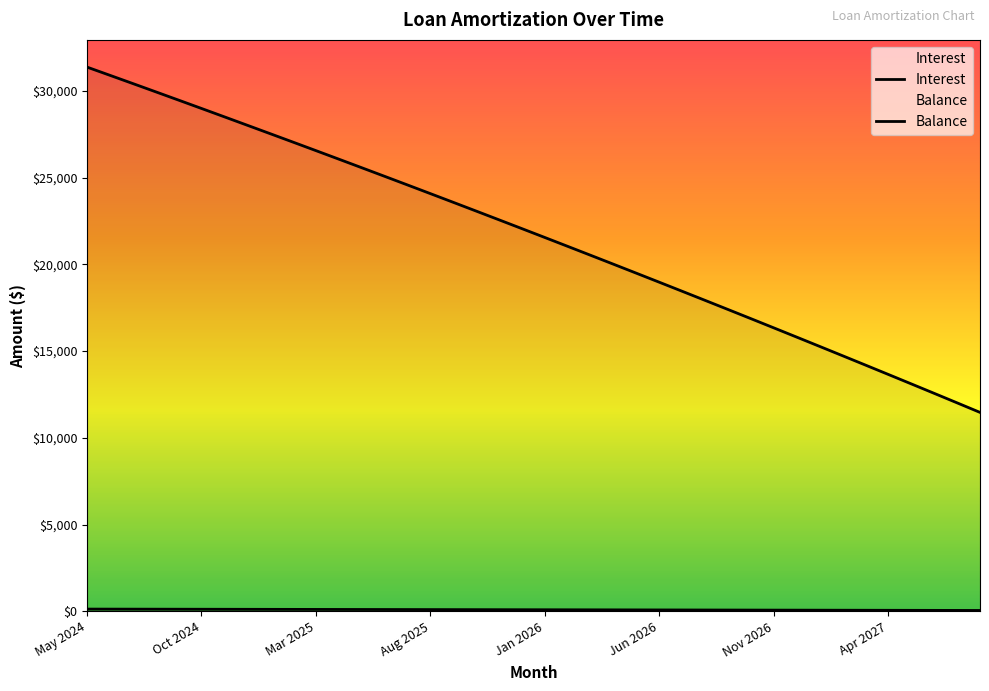

Is it true that Interest equals 202.2 at Oct 2024?

False